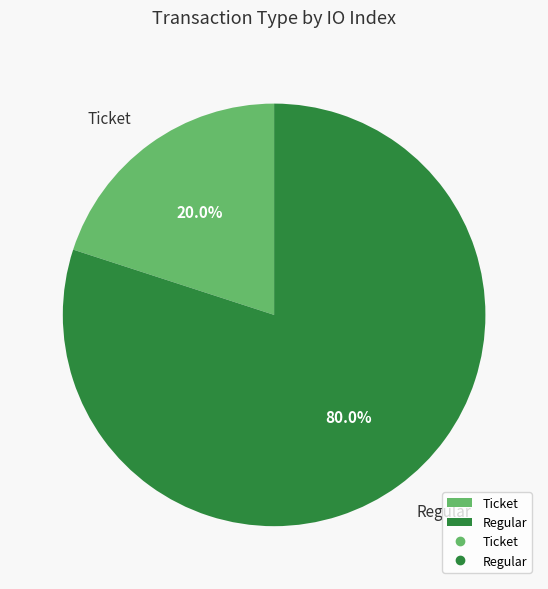

To the nearest percent, what is the average slice percentage?

50%